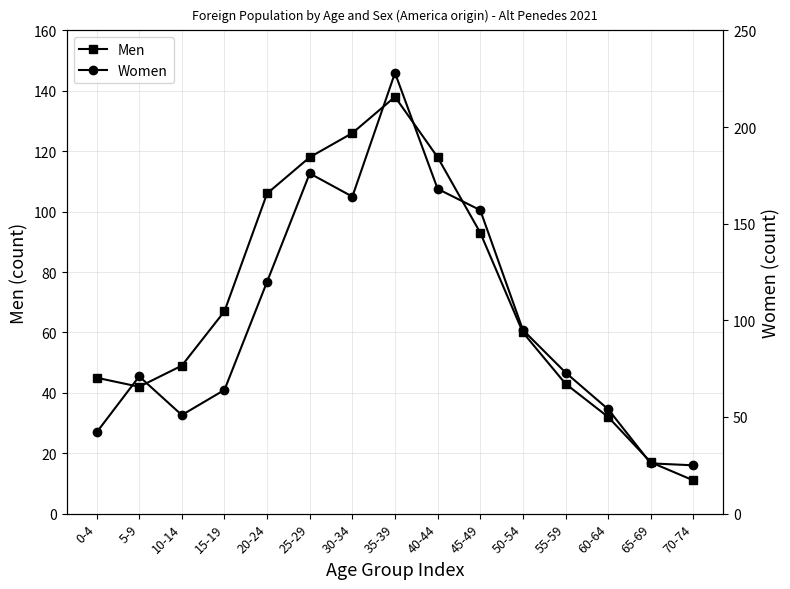

What are all the series names shown in the legend?

Men, Women